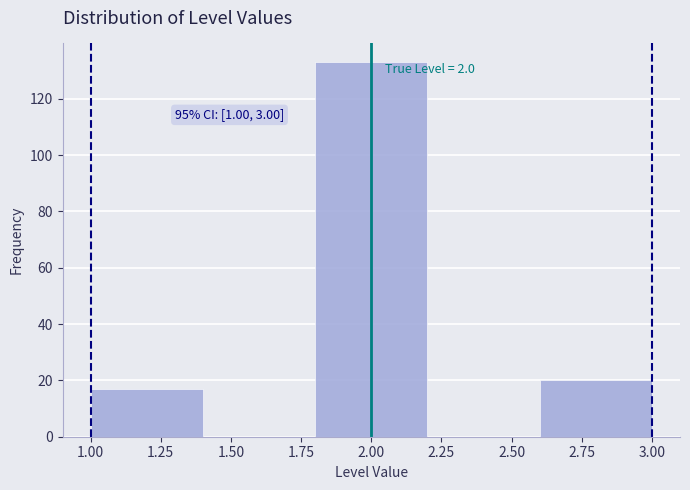

Which range on the x-axis has the tallest bar?

1.8 to 2.2